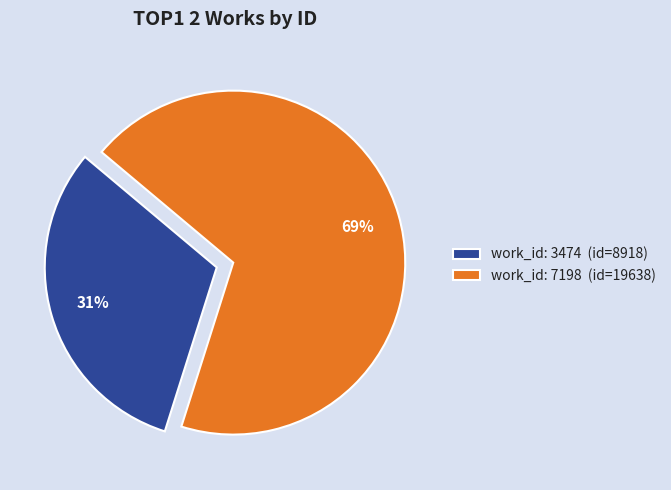

Do work_id: 3474 (id=8918) and work_id: 7198 (id=19638) together represent more than half of the pie?

Yes